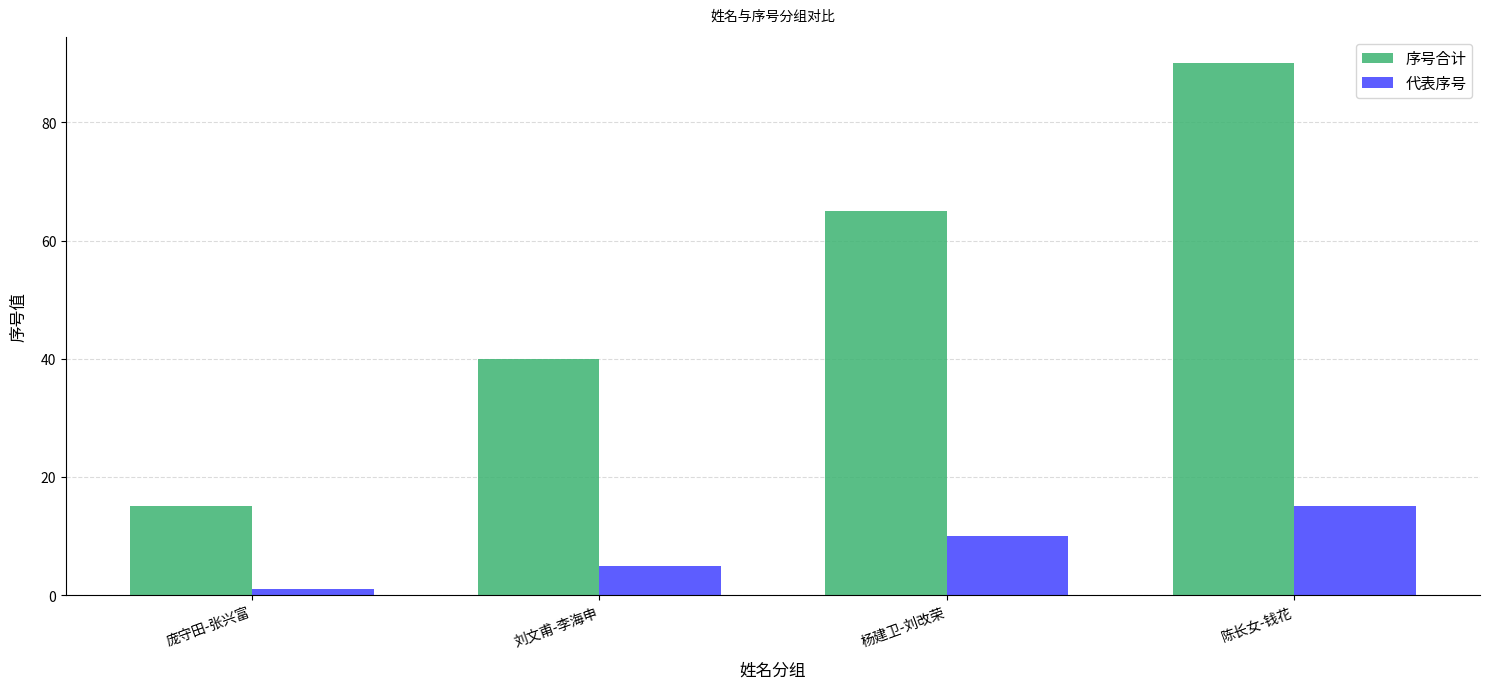

Which series has the largest total across all categories?

序号合计